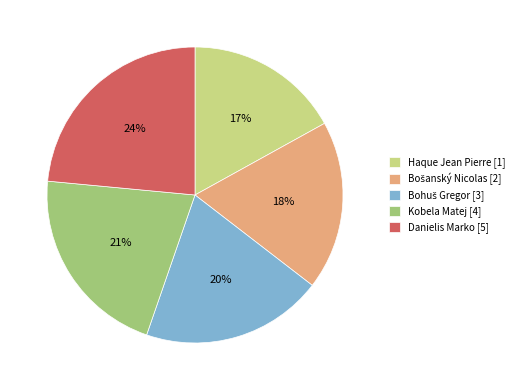

What is the smallest slice in the pie chart?

Haque Jean Pierre